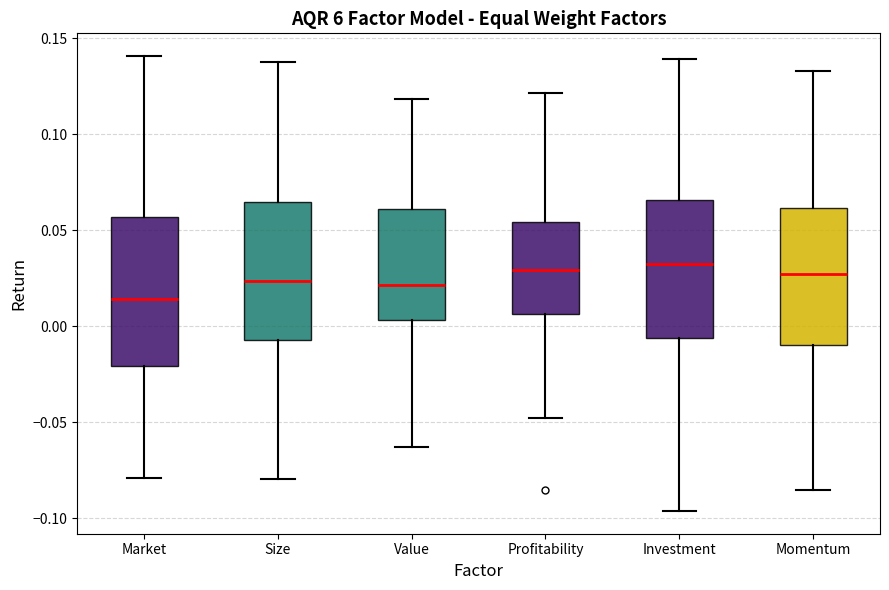

Reading left to right, read every box against the y-axis: the position of its median line, the range the box covers, and the ends of its whiskers. The values are not printed on the chart, so give them approximately, as read against the axis.

Market: median 0.015, box -0.020 to 0.055, whiskers -0.080 to 0.140
Size: median 0.025, box -0.005 to 0.065, whiskers -0.080 to 0.140
Value: median 0.020, box 0.005 to 0.060, whiskers -0.065 to 0.120
Profitability: median 0.030, box 0.005 to 0.055, whiskers -0.050 to 0.120
Investment: median 0.035, box -0.005 to 0.065, whiskers -0.095 to 0.140
Momentum: median 0.025, box -0.010 to 0.060, whiskers -0.085 to 0.135